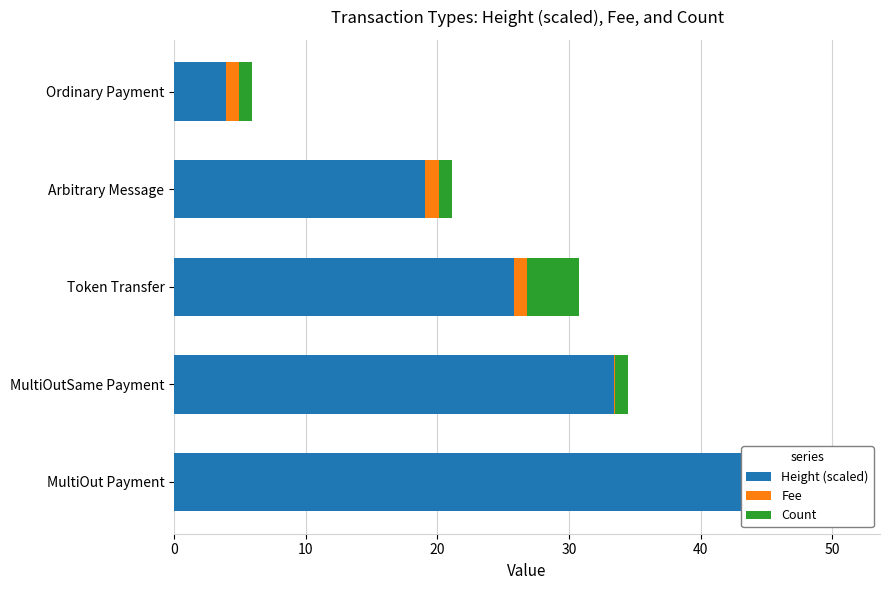

Which series has the largest total across all categories?

Height (scaled)